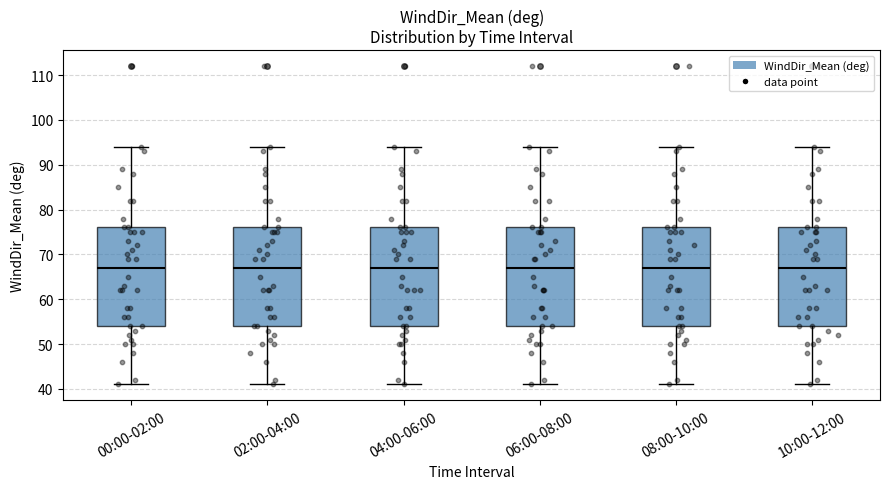

Reading left to right, read every box against the y-axis: the position of its median line, the range the box covers, and the ends of its whiskers. The values are not printed on the chart, so give them approximately, as read against the axis.

00:00-02:00: median 67, box 54 to 76, whiskers 41 to 94
02:00-04:00: median 67, box 54 to 76, whiskers 41 to 94
04:00-06:00: median 67, box 54 to 76, whiskers 41 to 94
06:00-08:00: median 67, box 54 to 76, whiskers 41 to 94
08:00-10:00: median 67, box 54 to 76, whiskers 41 to 94
10:00-12:00: median 67, box 54 to 76, whiskers 41 to 94